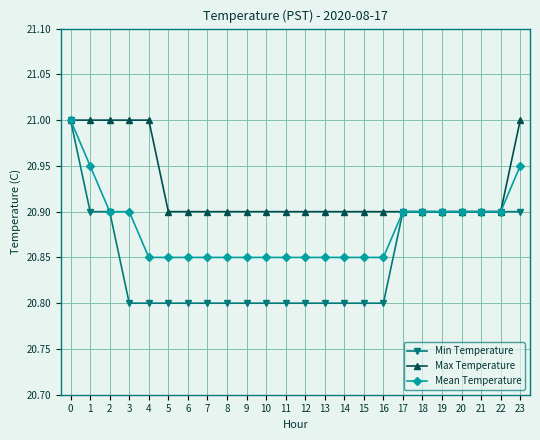

How many Mean Temperature values are between 20 and 21?

24